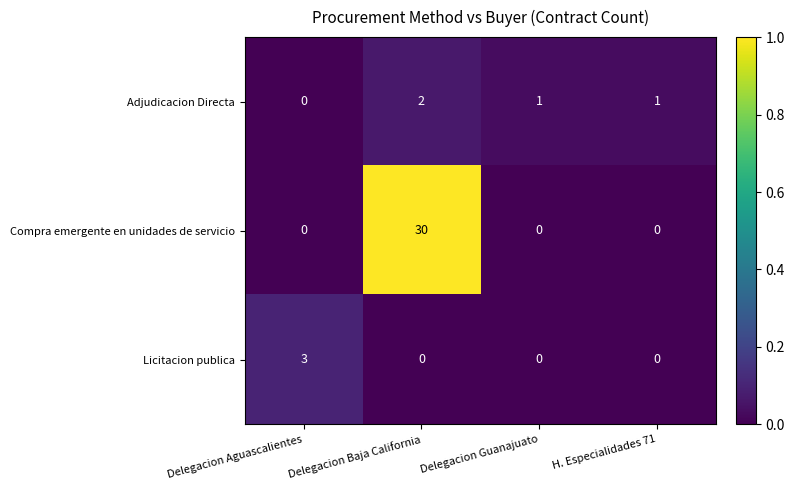

List the series in order of their peak value, lowest first.

Adjudicacion Directa, Licitacion publica, Compra emergente en unidades de servicio